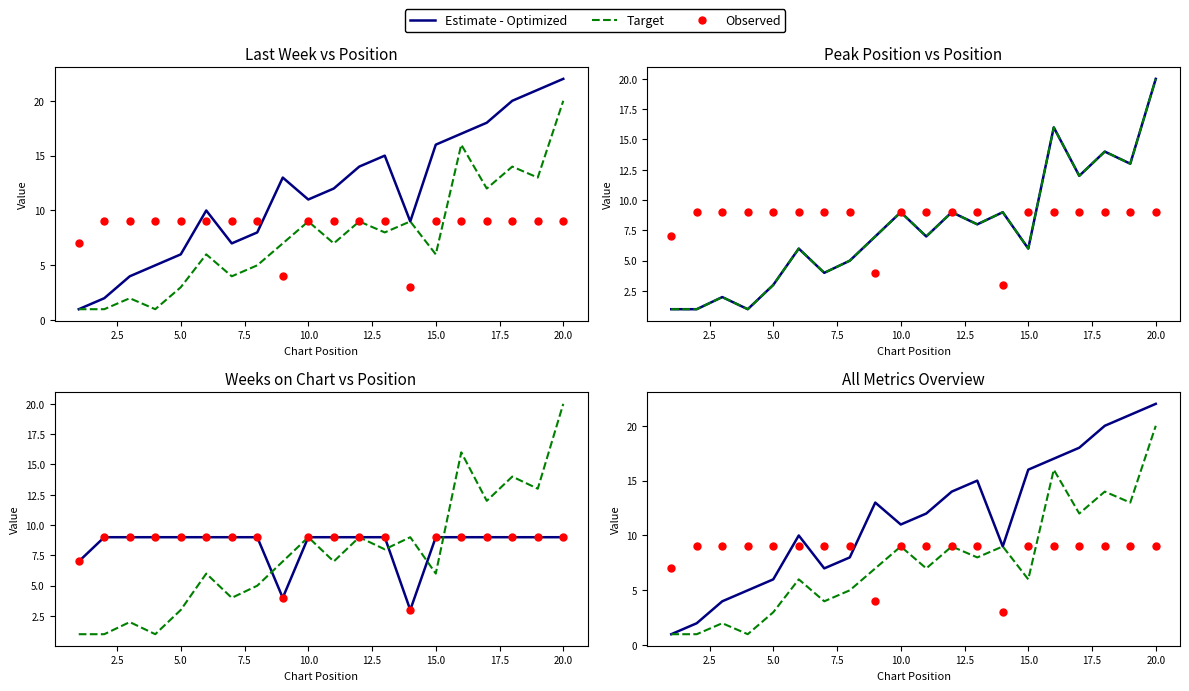

Is the value of Observed at 0.0 greater than the value of Estimate - Optimized at 10?

No